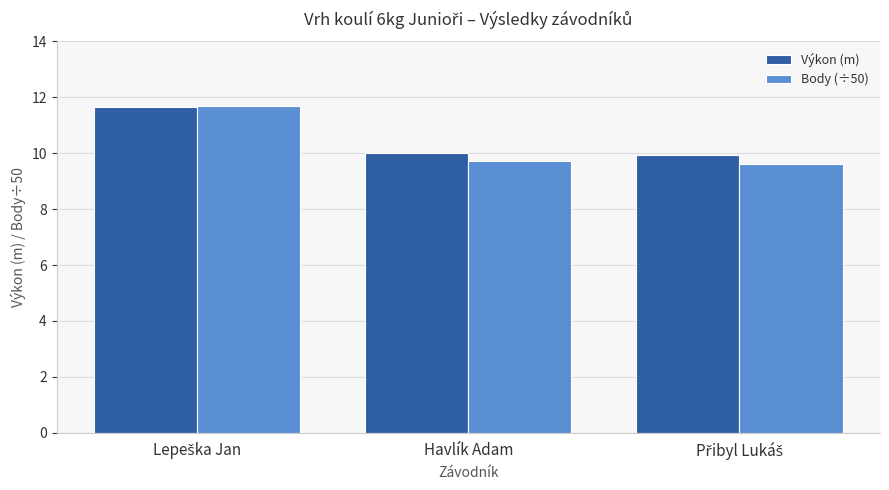

What is the value of the Body (÷50) bar at the 2nd from the left?

9.7